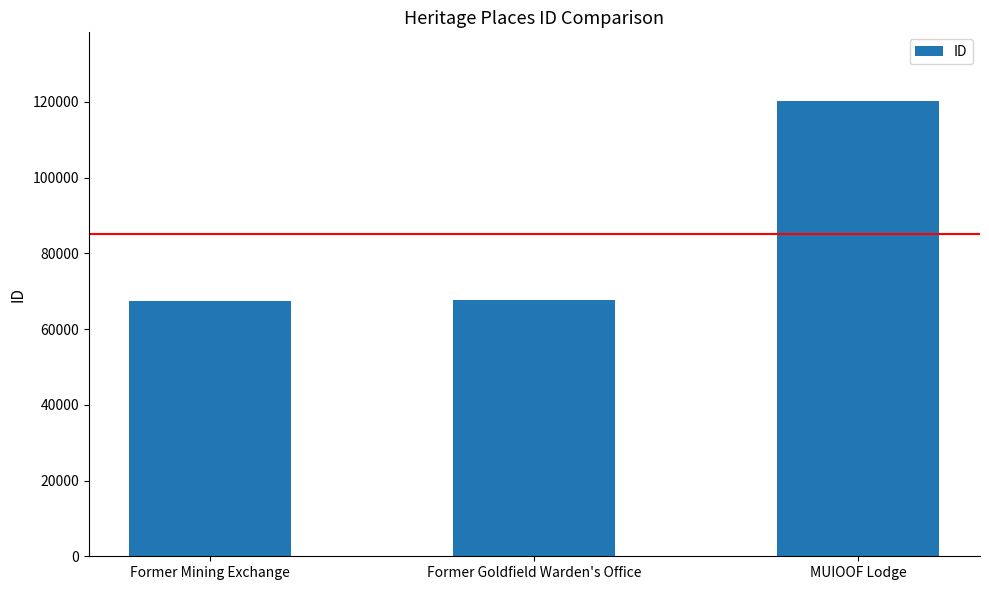

What value does the data have at Former Mining Exchange?

67502